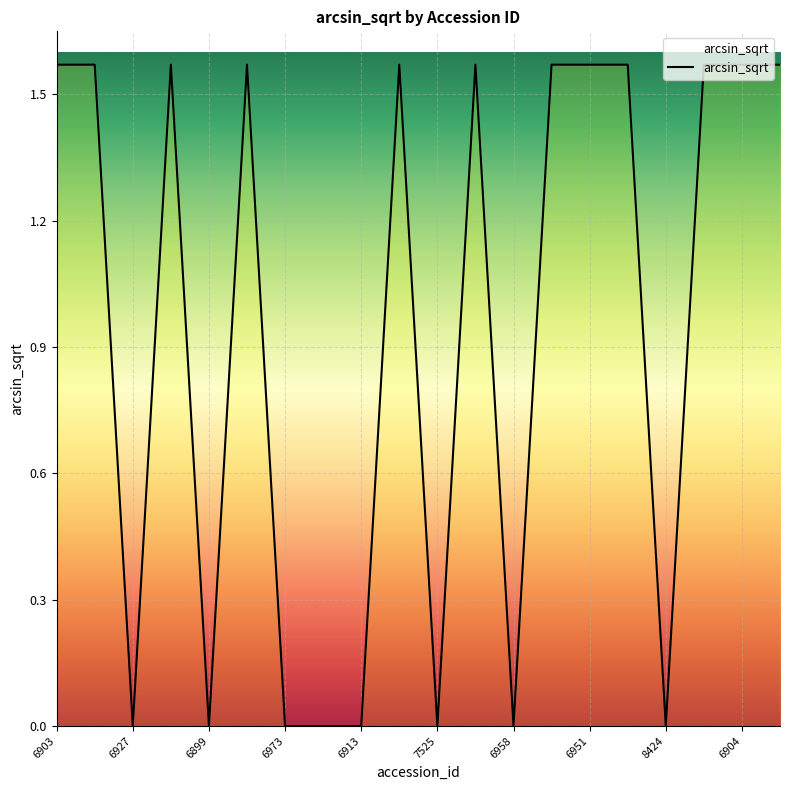

Rank the categories by value from lowest to highest.

6927, 6899, 6973, 6914, 6913, 7525, 6958, 8424, 6903, 6961, 6900, 6971, 5837, 6921, 6978, 6951, 6908, 6932, 6904, 6924